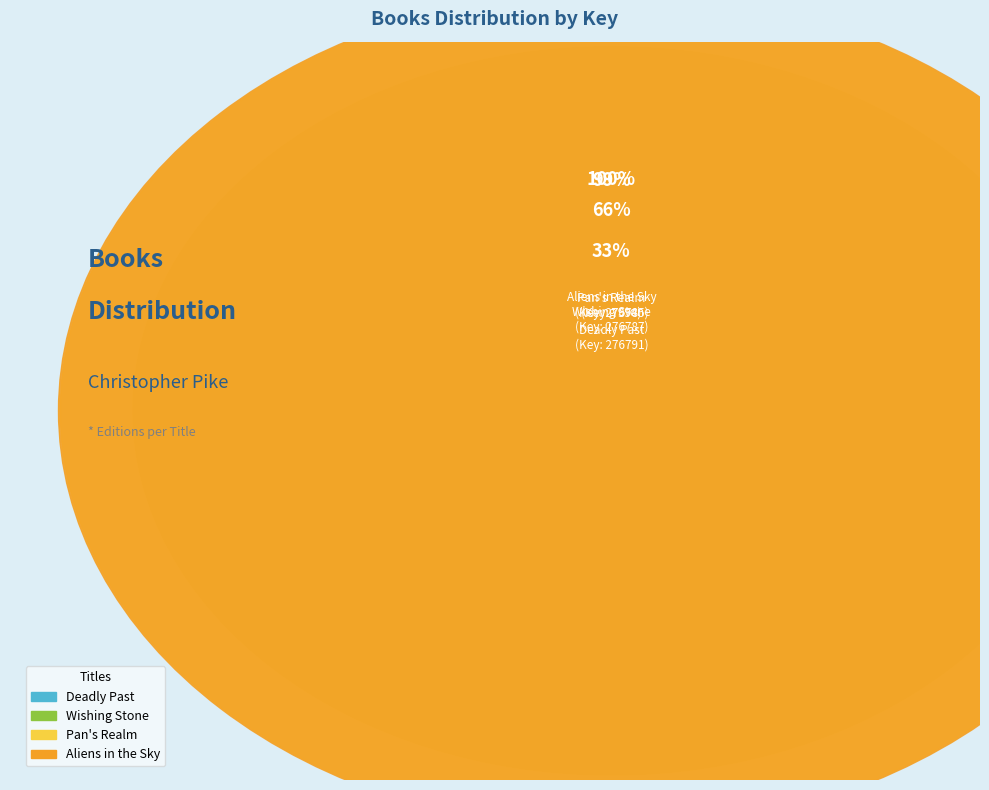

What is the ratio of the value at Wishing Stone to the value at Aliens in the Sky?

34.6